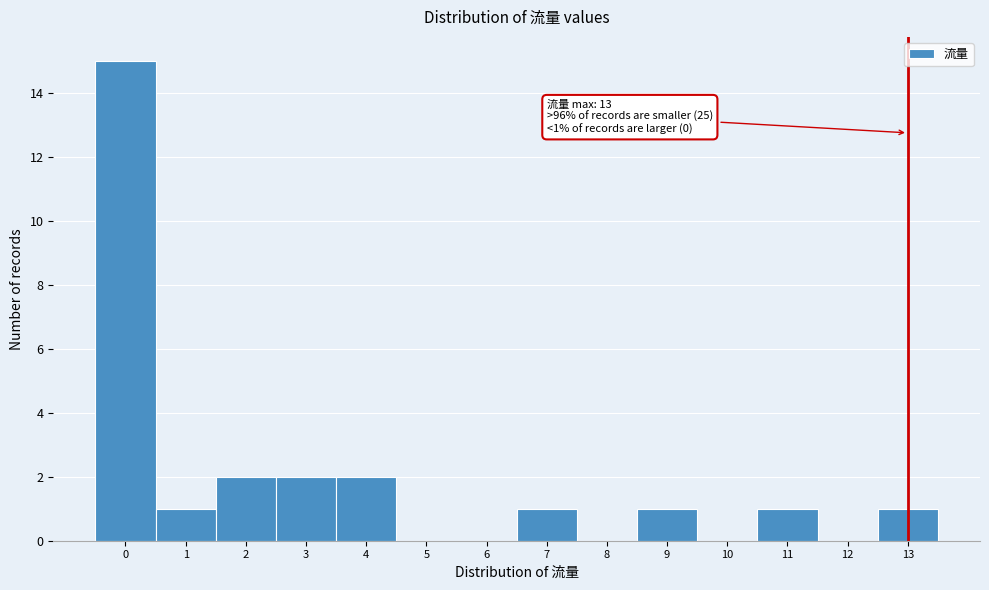

Over which range of the x-axis is the bar tallest?

-0.5 to 0.5